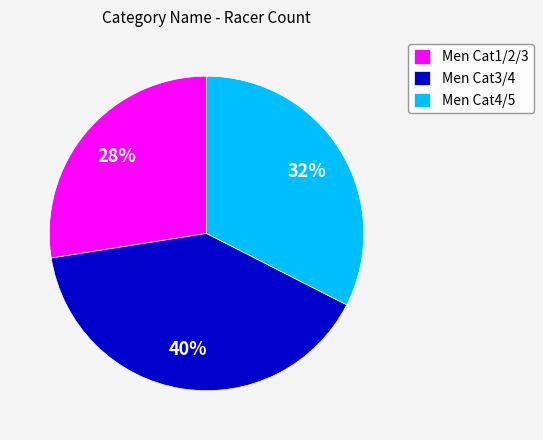

How many segments does this pie chart have?

3